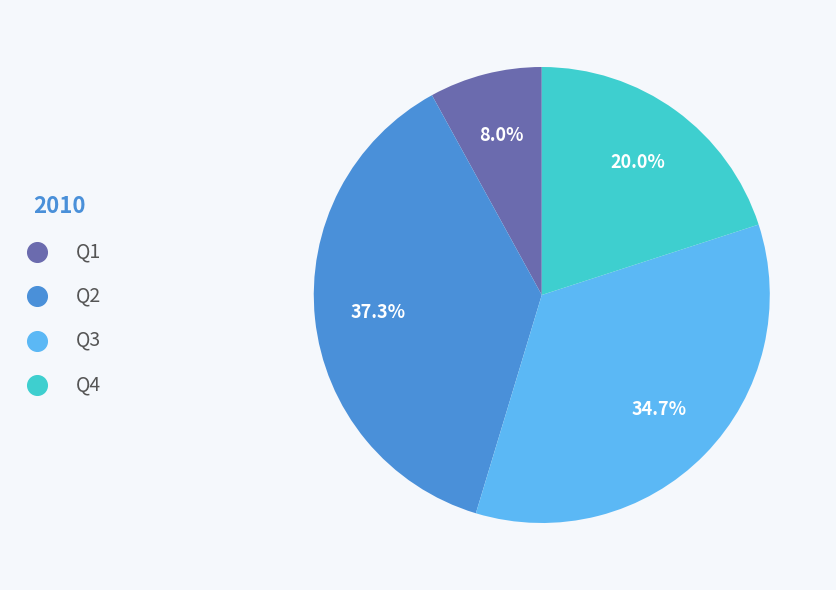

To the nearest percent, what is the difference between the Q4 and Q1 slice percentages?

12%